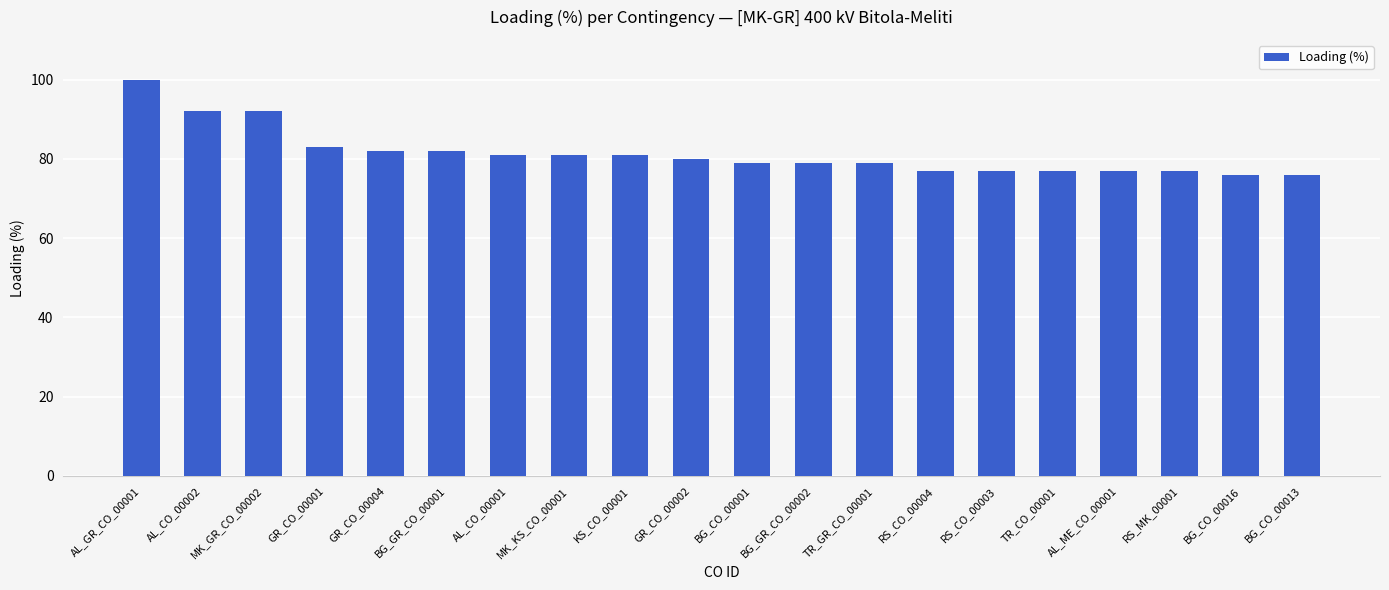

Reading left to right, transcribe all the data shown in this chart.

100	92	92	83	82	82	81	81	81	80	79	79	79	77	77	77	77	77	76	76